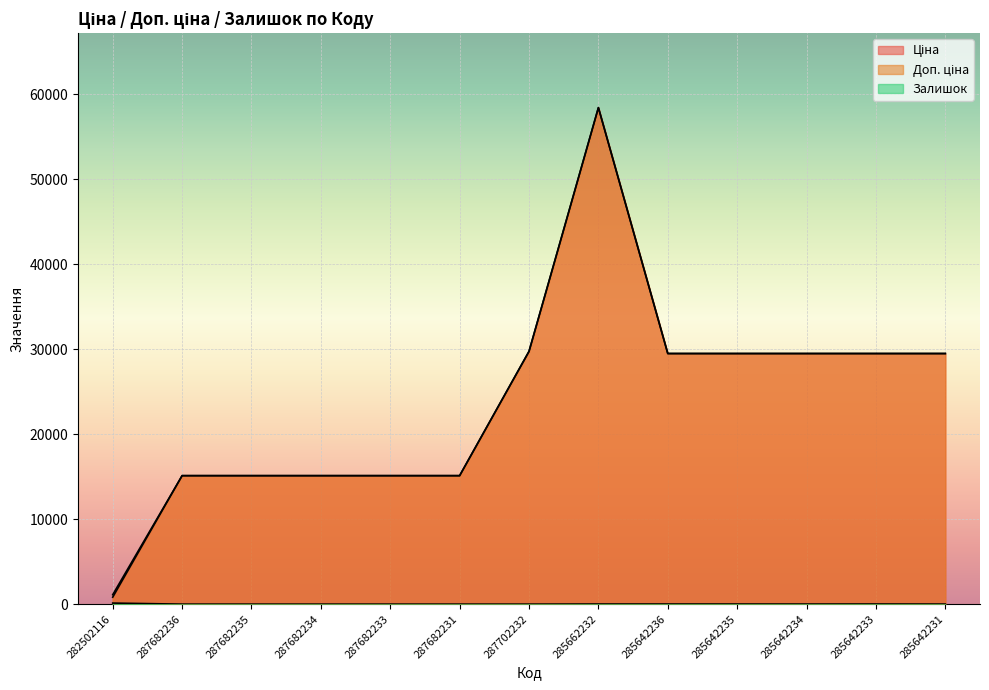

At which category is the sum across all series the highest?

285662232